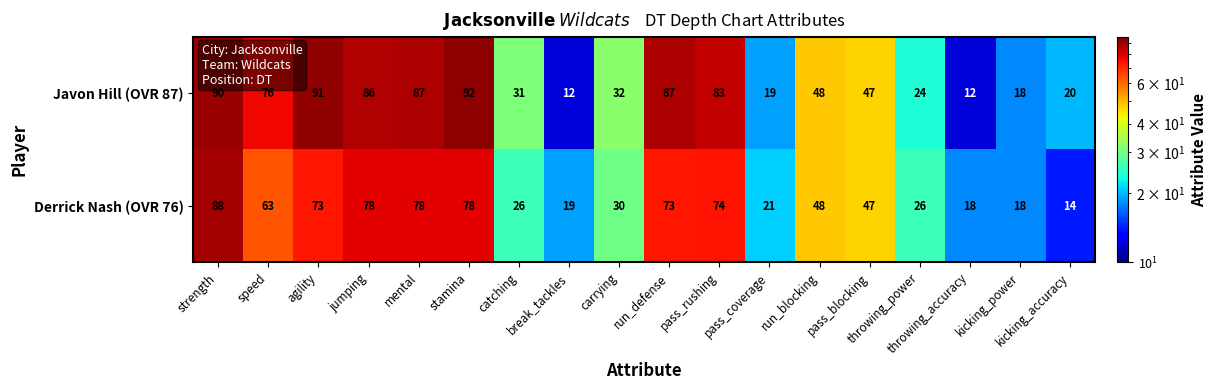

What is the highest value of the Derrick Nash (OVR 76) series?

88